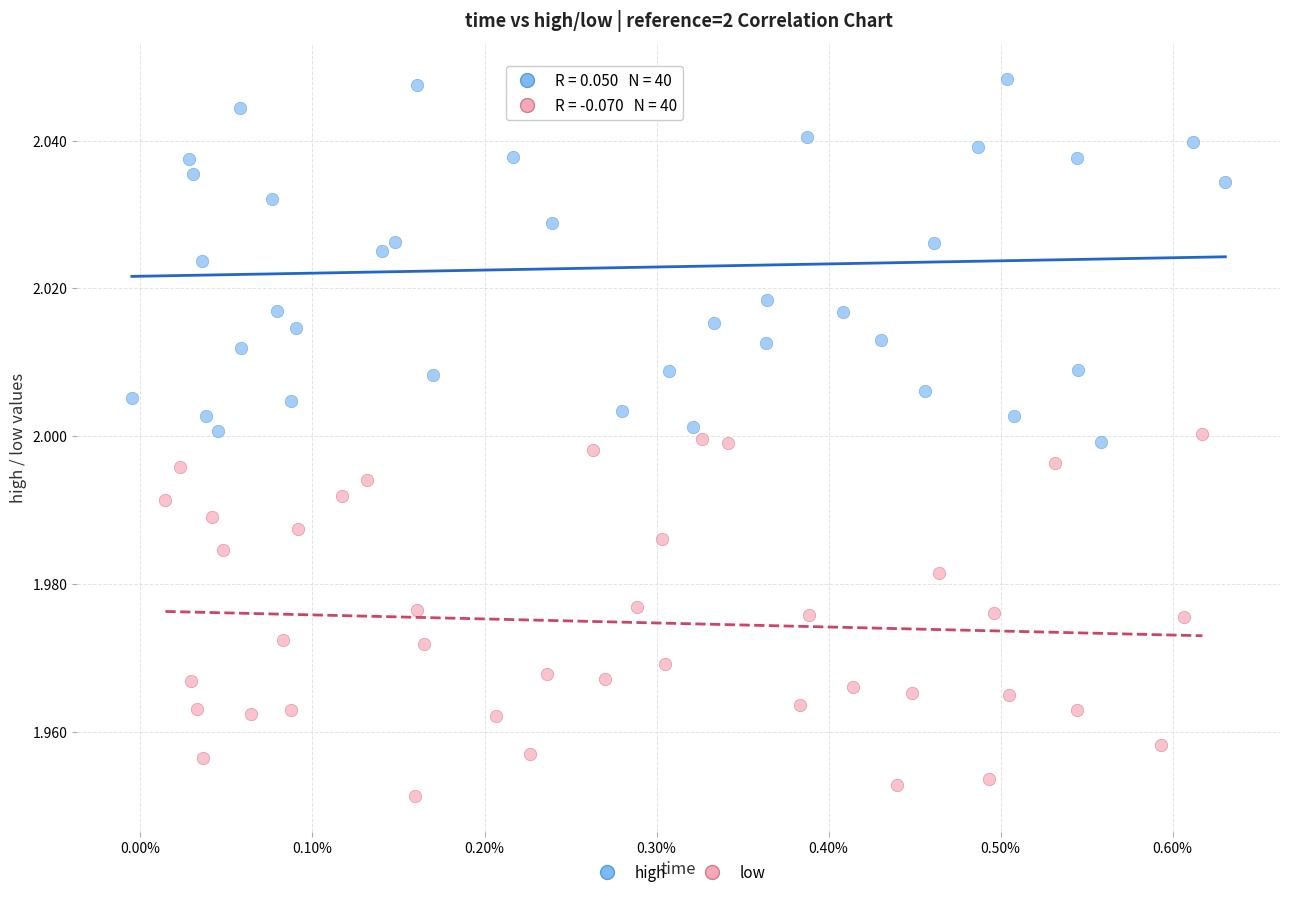

Which series contains the highest Y value?

high